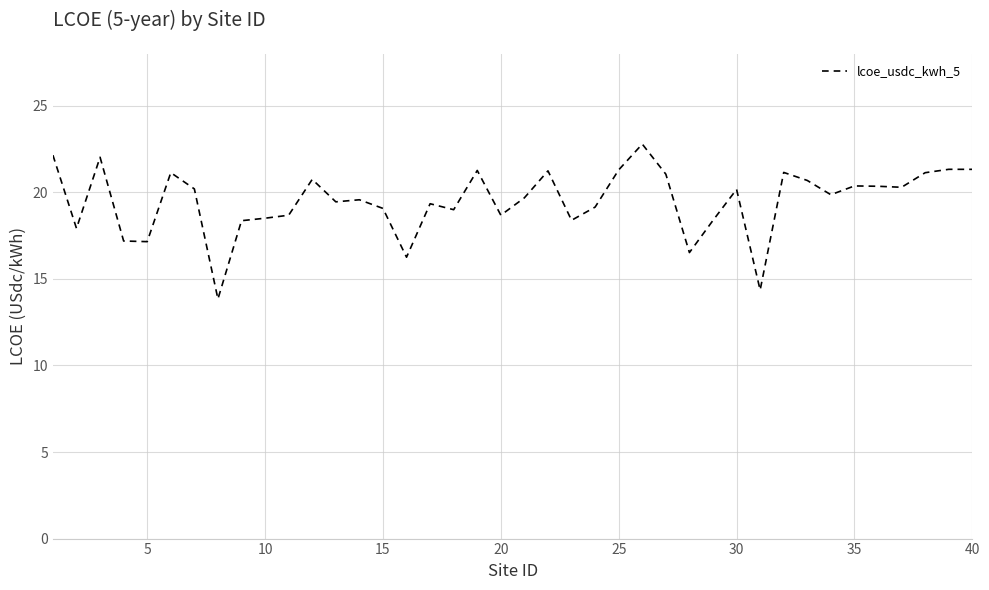

How many lines are shown in the chart?

1